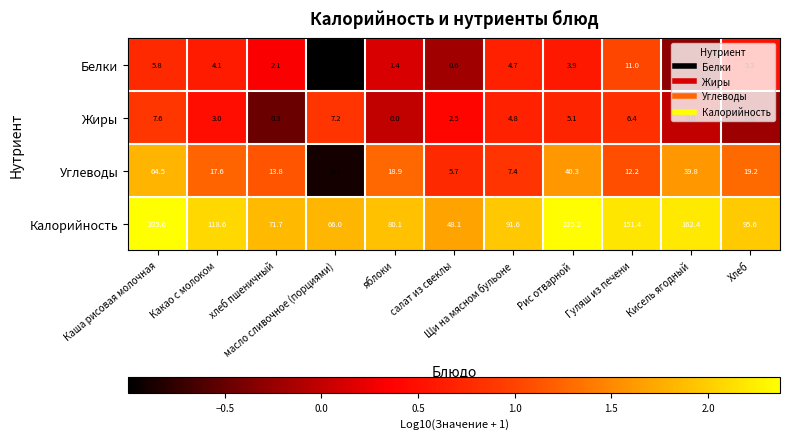

How many data points does each series have?

11